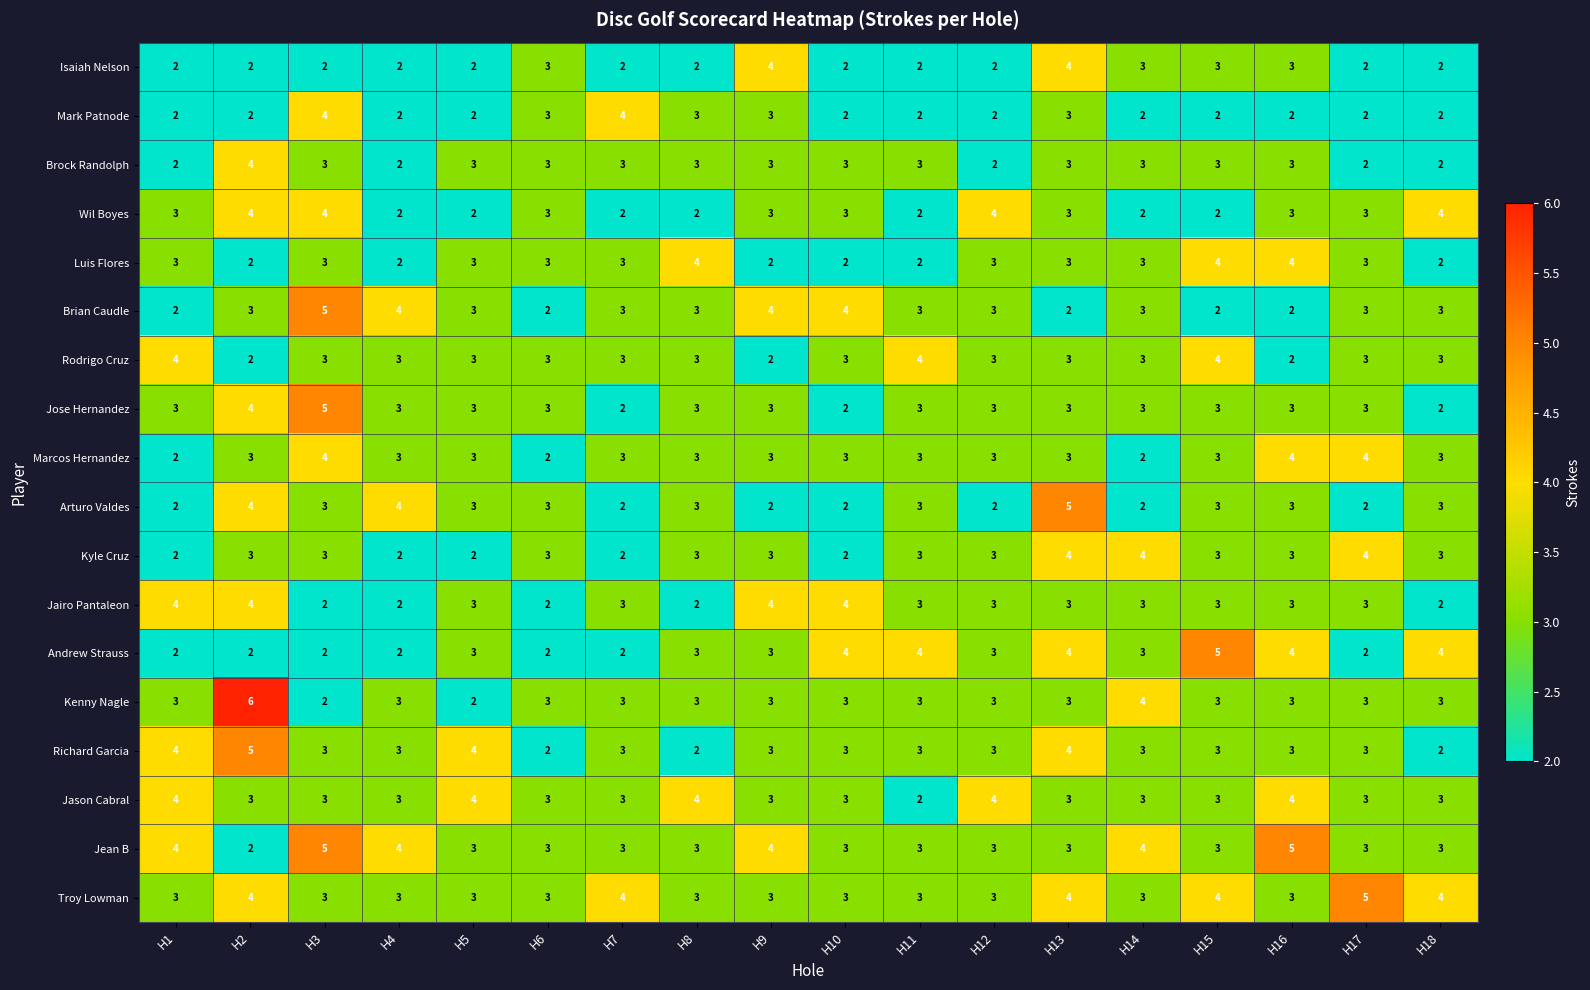

What is the highest value of the Andrew Strauss series?

5